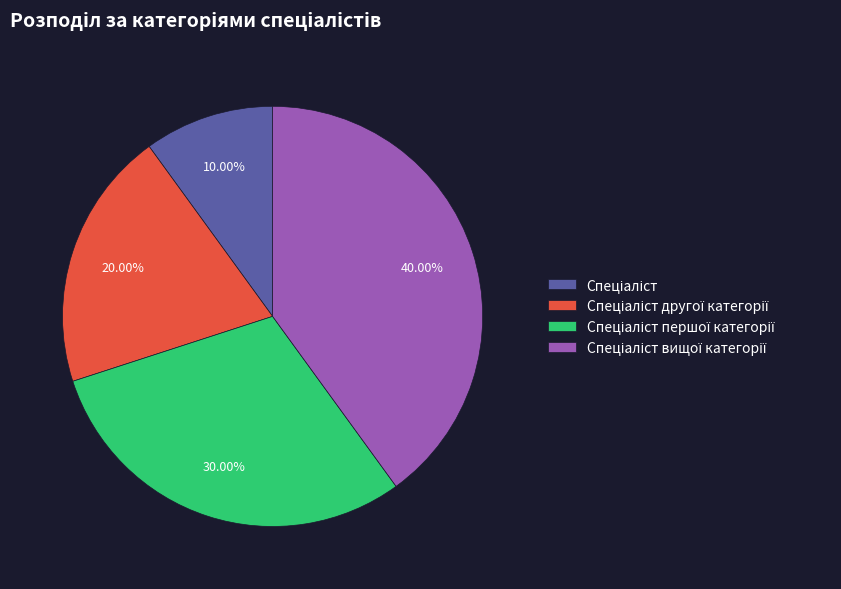

To the nearest percent, what is the average slice percentage?

25%